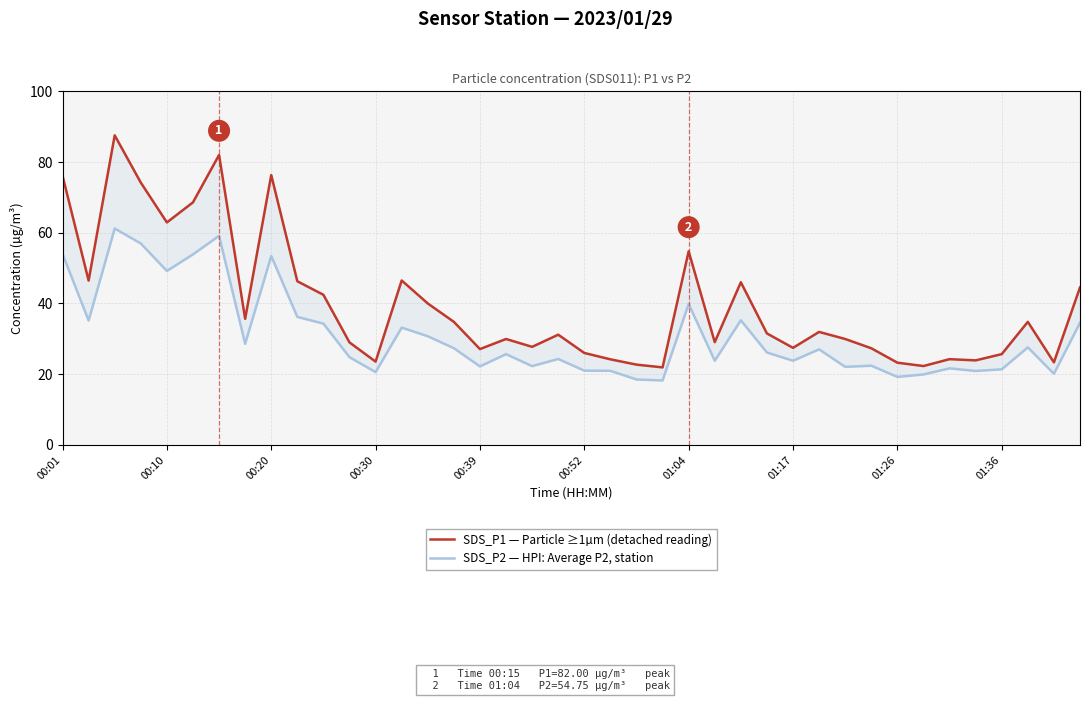

The SDS_P1 — Particle ≥1µm (detached reading) series shows 31.2 at 19. True or false?

True